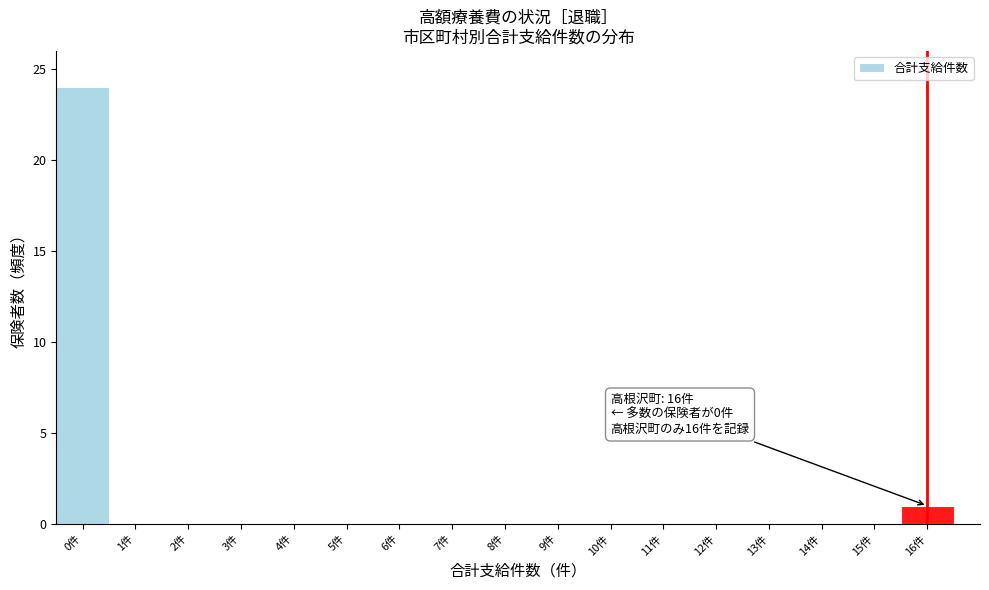

Over which range of the x-axis is the bar tallest?

-0.5 to 0.5